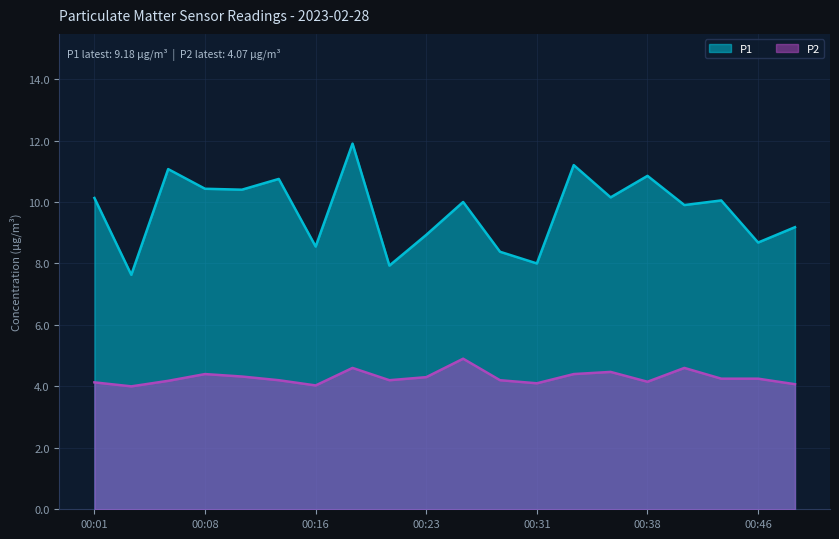

What is the approximate value of P1 at 00:36?

10.2